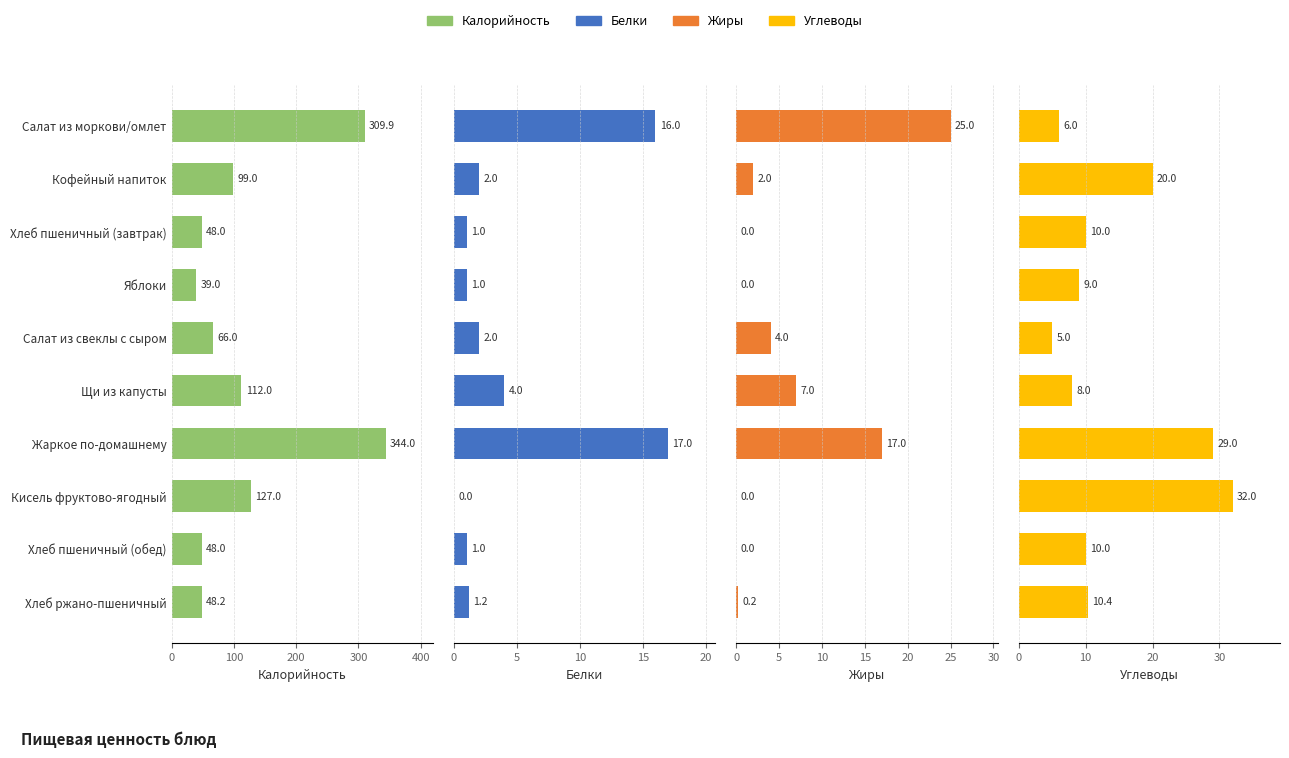

At which category is the sum across all series the highest?

Жаркое по-домашнему